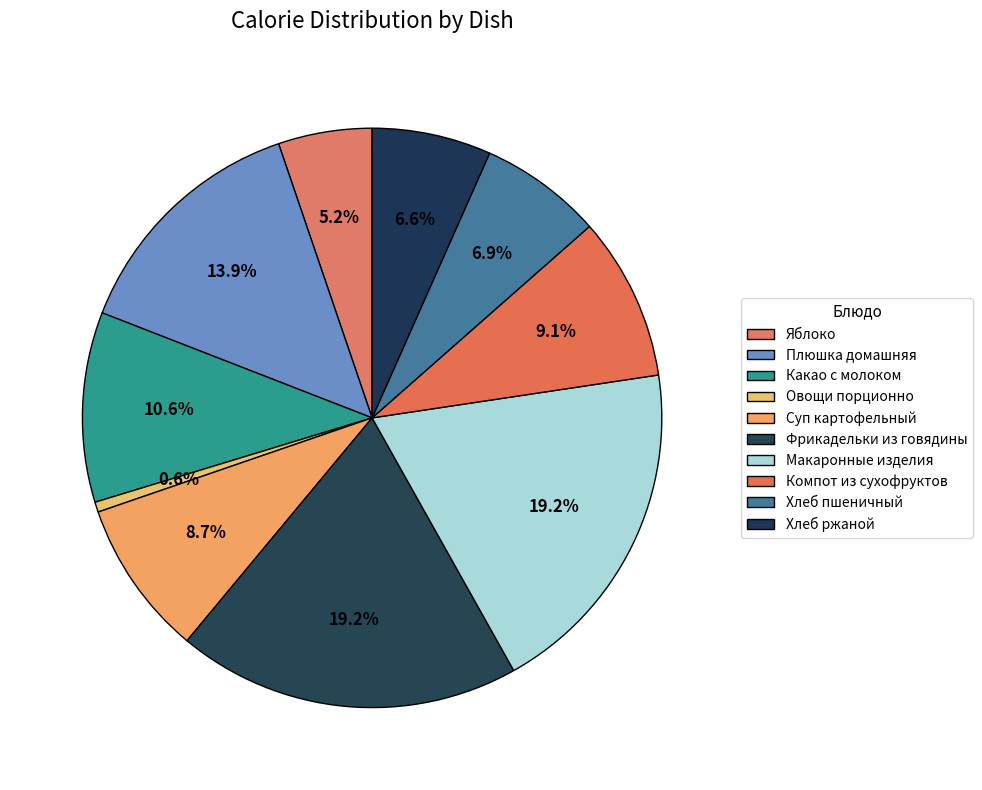

How many segments does this pie chart have?

10